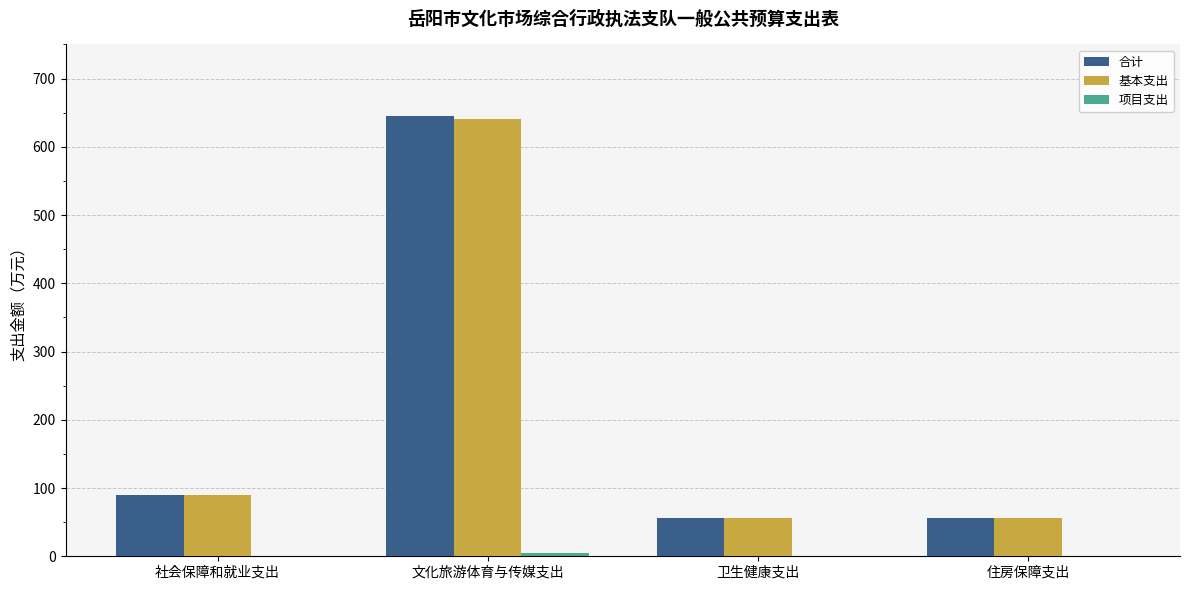

What is the spread (max minus min) of values at 住房保障支出?

55.5